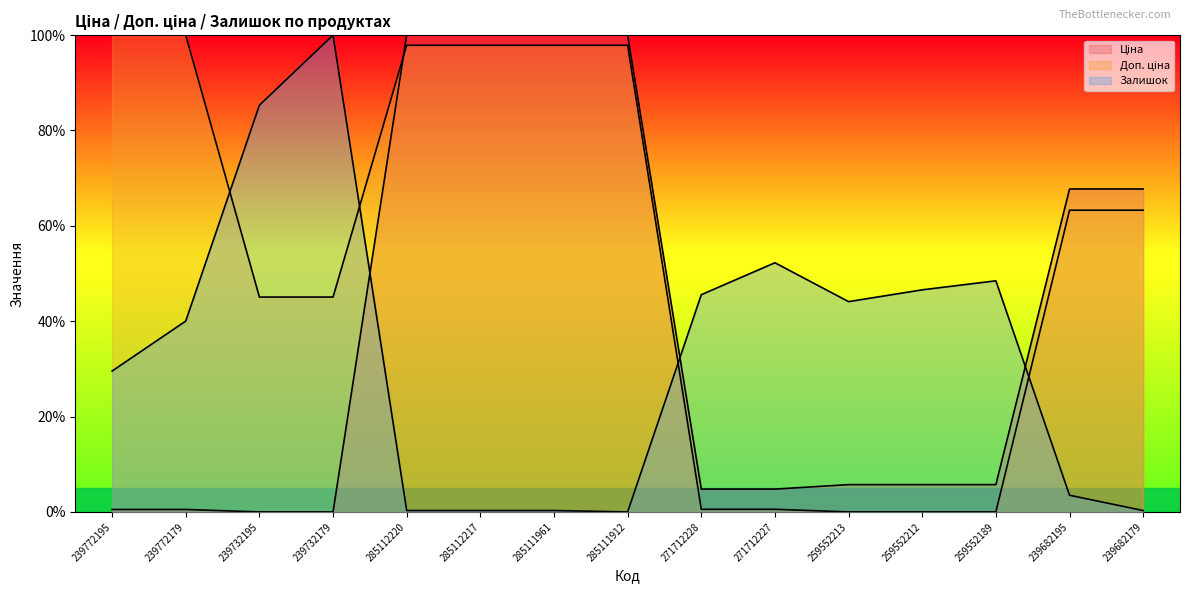

The value of Доп. ціна at 239732195 is 45.1. True or false?

True